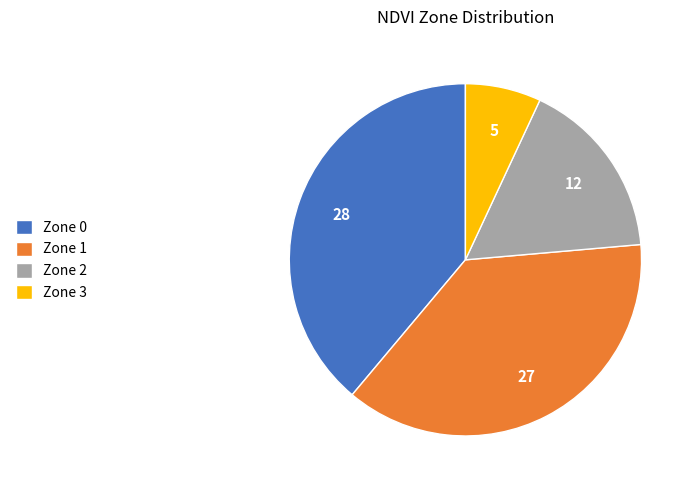

True or false: Zone 0 accounts for 39% of the total.

True